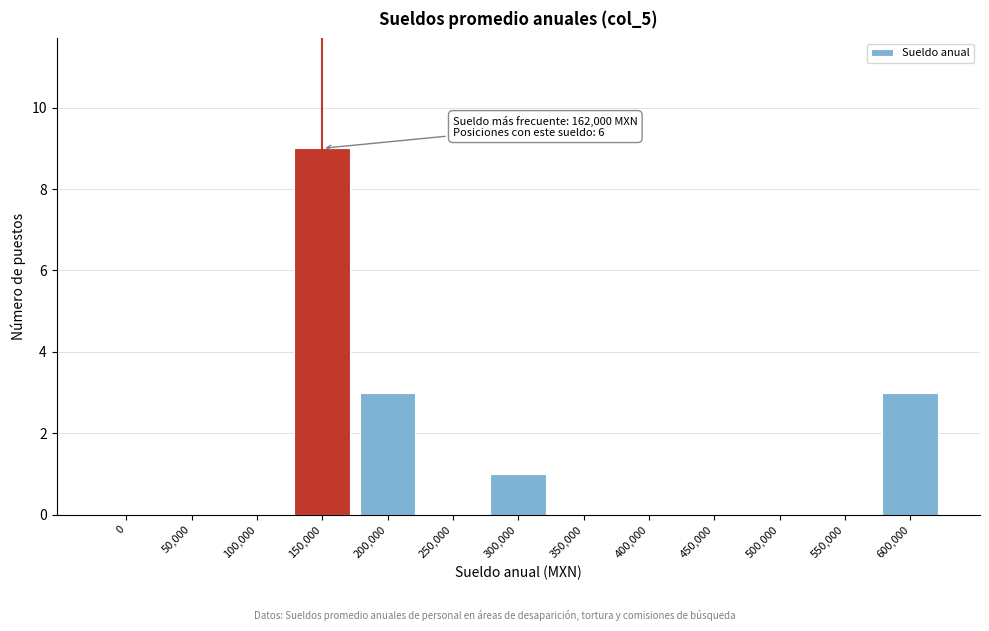

Reading right to left, transcribe all the data shown in this chart.

600,000=3	550,000=0	500,000=0	450,000=0	400,000=0	350,000=0	300,000=1	250,000=0	200,000=3	150,000=9	100,000=0	50,000=0	0=0